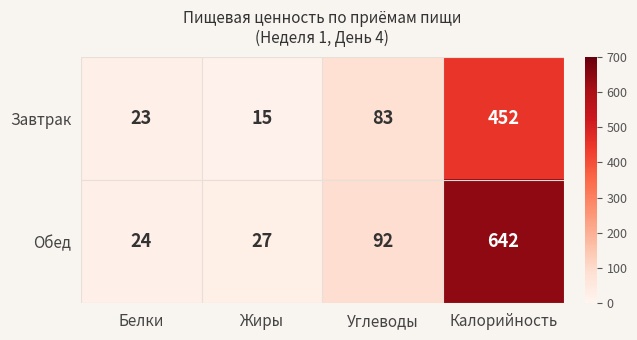

At which label does Завтрак reach its minimum?

Жиры